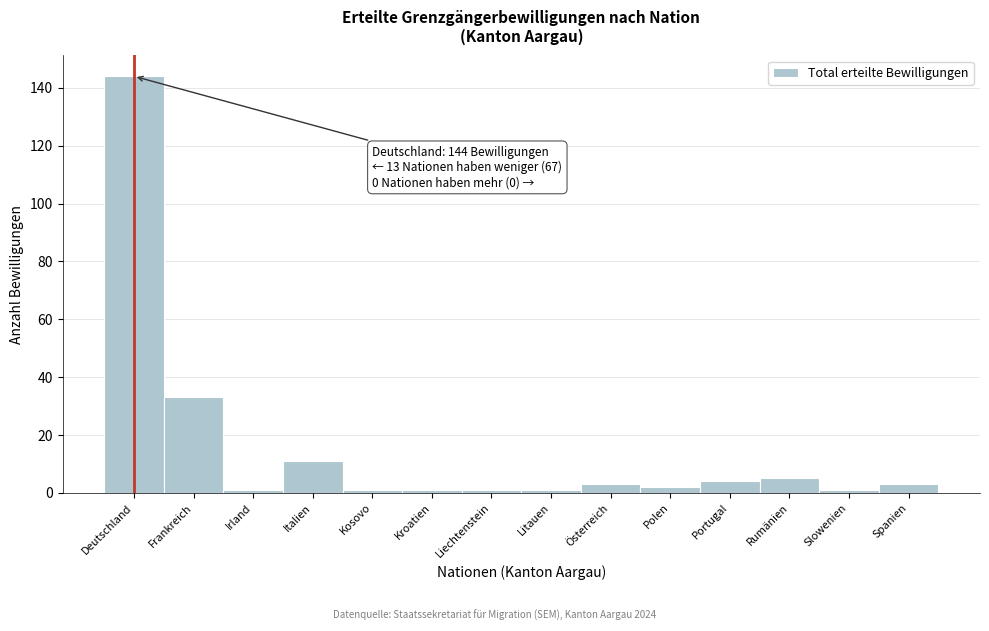

Reading left to right, transcribe all the data shown in this chart.

144	33	1	11	1	1	1	1	3	2	4	5	1	3